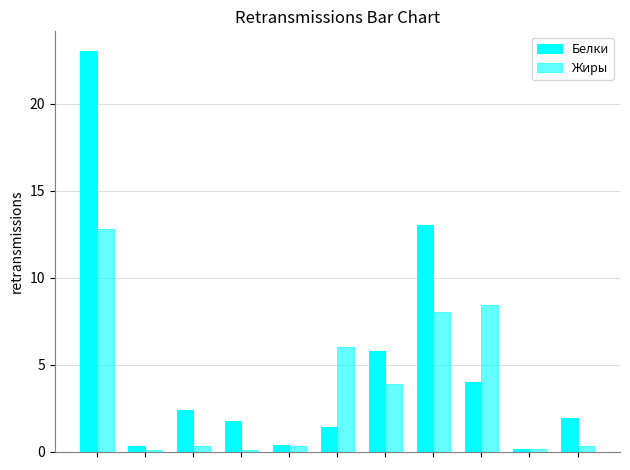

How many groups of bars are there?

11